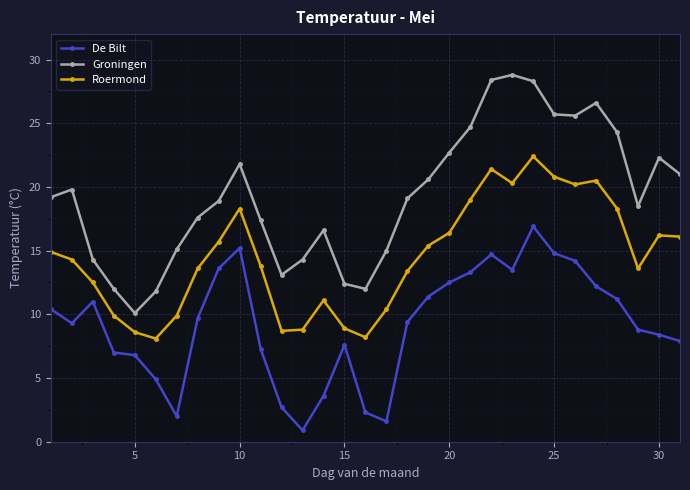

Which series has the largest range (max minus min)?

Groningen